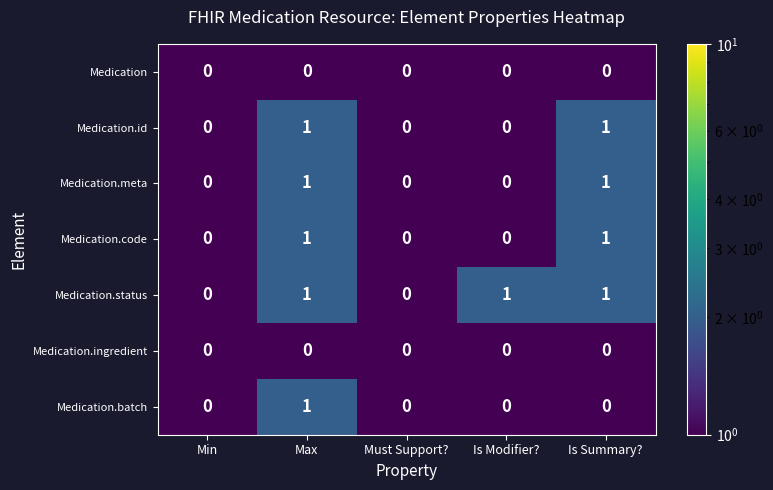

The value of Medication.meta at Min is 1. True or false?

False